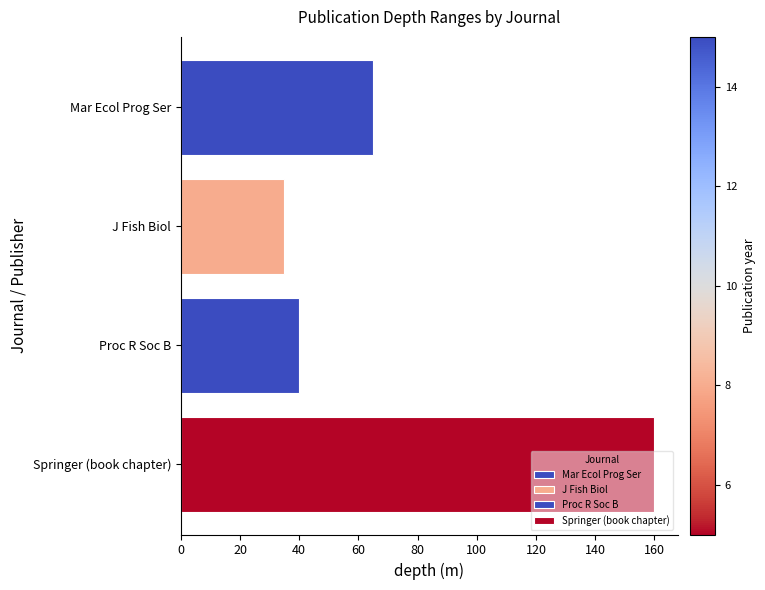

How many data points are less than 65?

2